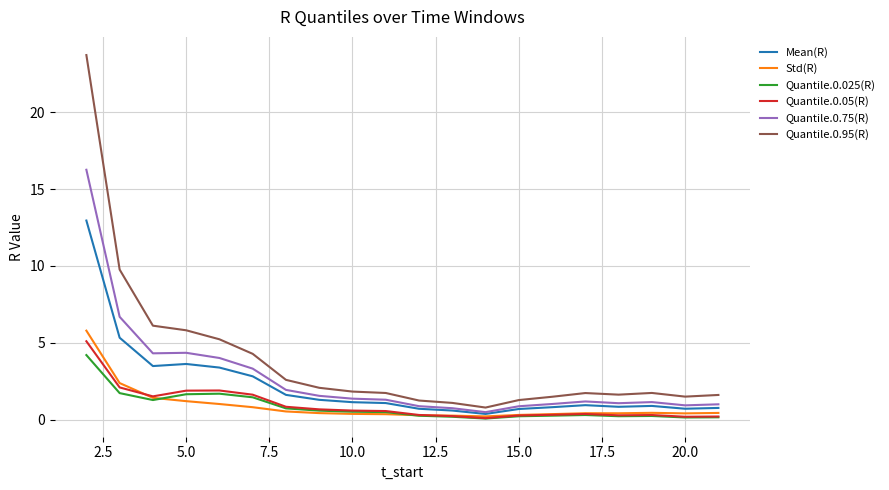

Which series has the largest range (max minus min)?

Quantile.0.95(R)